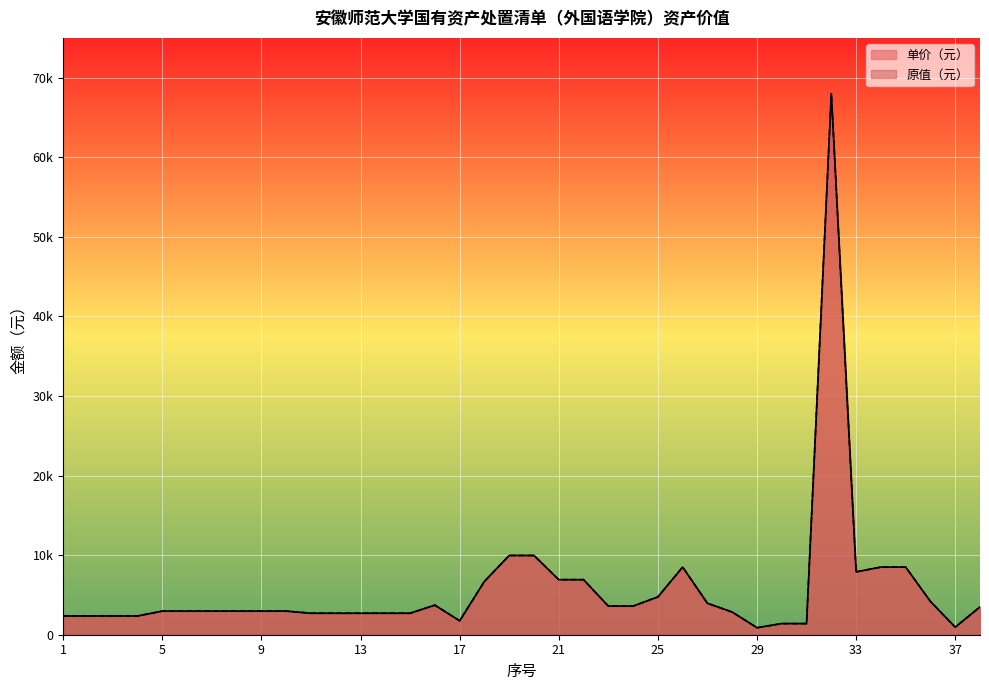

Reading right to left, list all the values displayed in this chart.

单价（元）: 3499	950	4180	8500	8500	7900	68000	1400	1400	880	2850	3950	8500	4750	3600	3600	6920	6920	9960	9960	6700	1750	3720	2700	2700	2700	2700	2700	2970	2970	2970	2970	2970	2970	2354	2354	2354	2354
原值（元）: 3499	950	4180	8500	8500	7900	68000	1400	1400	880	2850	3950	8500	4750	3600	3600	6920	6920	9960	9960	6700	1750	3720	2700	2700	2700	2700	2700	2970	2970	2970	2970	2970	2970	2354	2354	2354	2354